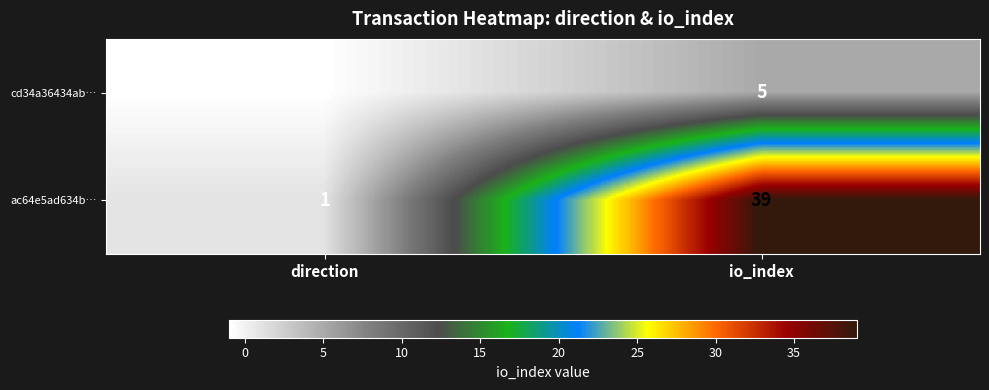

Reading left to right, what are all the values shown in this chart?

cd34a36434ab…: direction=-1	io_index=5
ac64e5ad634b…: direction=1	io_index=39